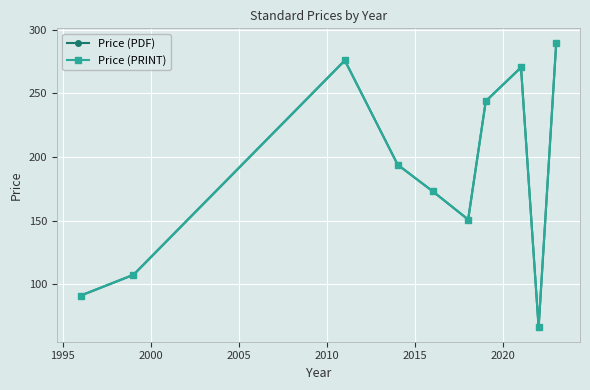

What are all the series names shown in the legend?

Price (PDF), Price (PRINT)